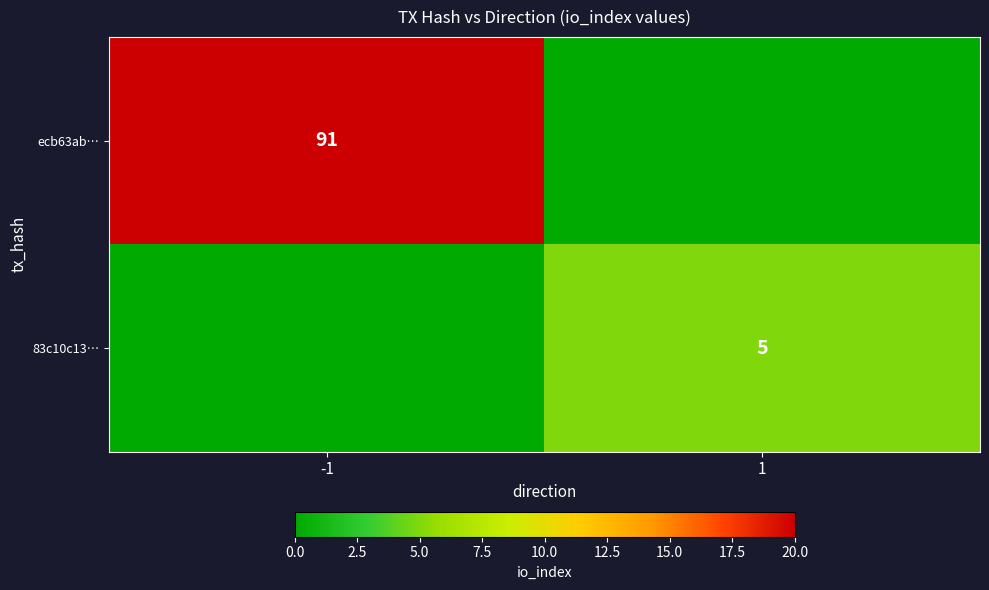

The 83c10c13… series shows 8 at 1. True or false?

False